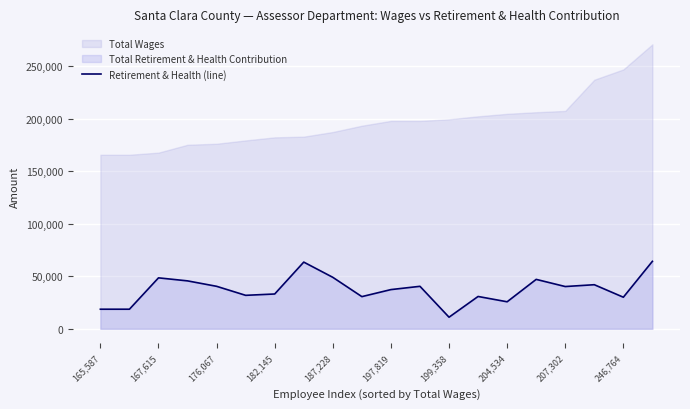

How many values are below 40204?

10